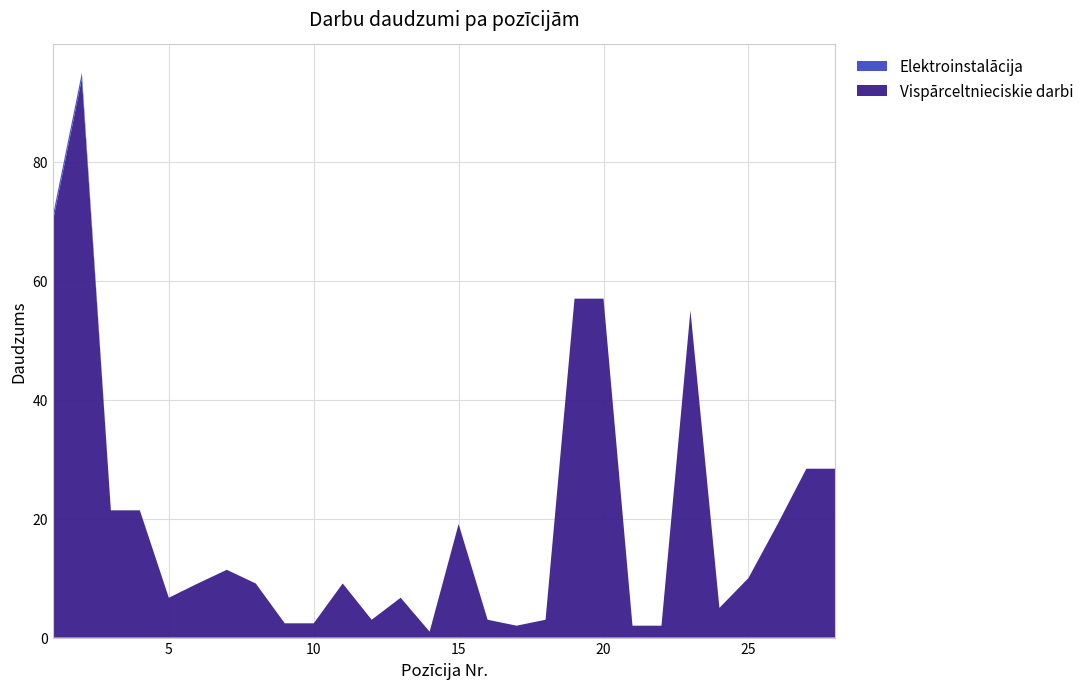

Reading left to right, what are all the values shown in this chart?

Vispārceltnieciskie darbi: 1=70.0	2=94.0	3=21.4	4=21.4	5=6.7	6=9.1	7=11.4	8=9.1	9=2.4	10=2.4	11=9.1	12=3.0	13=6.7	14=1.0	15=19.1	16=3.0	17=2.0	18=3.0	19=57.0	20=57.0	21=2.0	22=2.0	23=55.0	24=5.0	25=10.0	26=19.0	27=28.4	28=28.4
Elektroinstalācija: 1=1.0	2=1.0	3=0.0	4=0.0	5=0.0	6=0.0	7=0.0	8=0.0	9=0.0	10=0.0	11=0.0	12=0.0	13=0.0	14=0.0	15=0.0	16=0.0	17=0.0	18=0.0	19=0.0	20=0.0	21=0.0	22=0.0	23=0.0	24=0.0	25=0.0	26=0.0	27=0.0	28=0.0